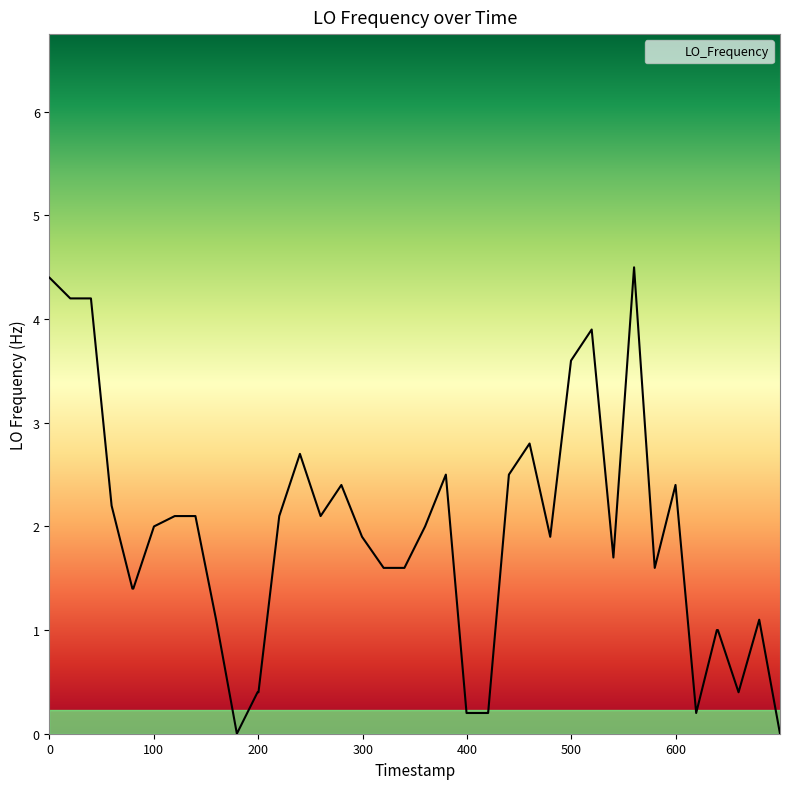

What is the greatest value displayed?

4.5